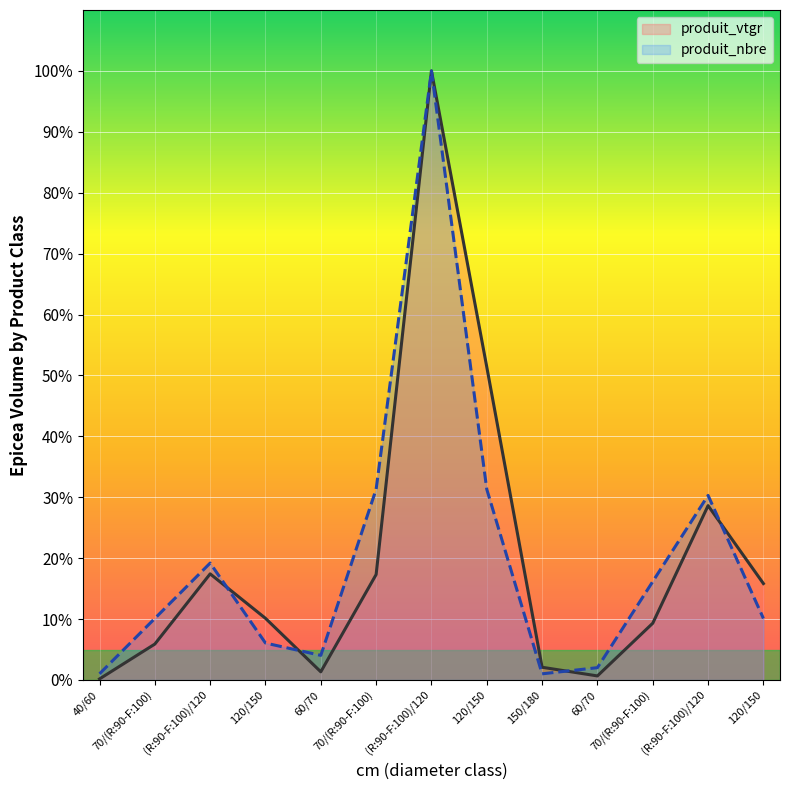

Which category has the highest value across all series?

(R:90-F:100)/120